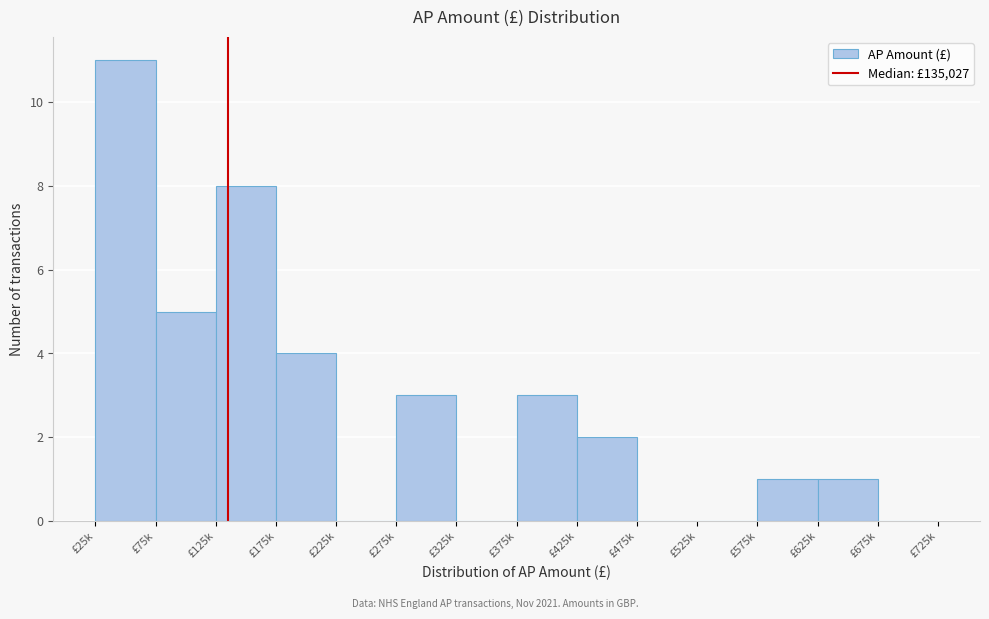

Reading left to right, what are all the values shown in this chart?

£25k=11	£75k=5	£125k=8	£175k=4	£225k=0	£275k=3	£325k=0	£375k=3	£425k=2	£475k=0	£525k=0	£575k=1	£625k=1	£675k=0